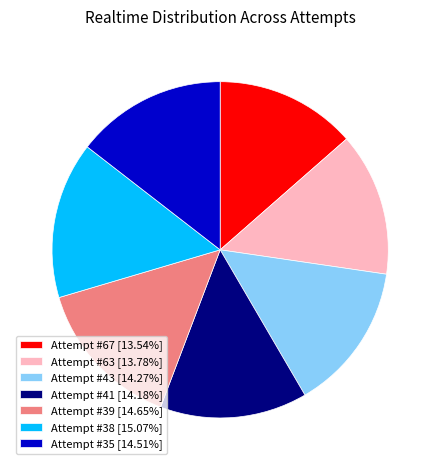

Is the sum of Attempt #67 [13.54%] and Attempt #41 [14.18%] greater than half?

No